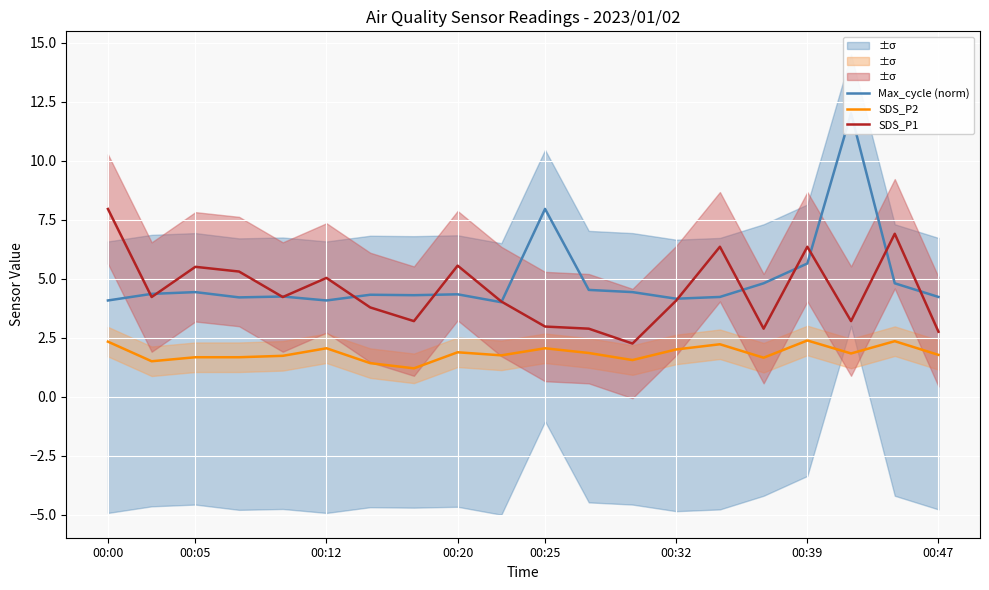

What is the difference between the highest and lowest values at 9?

2.3